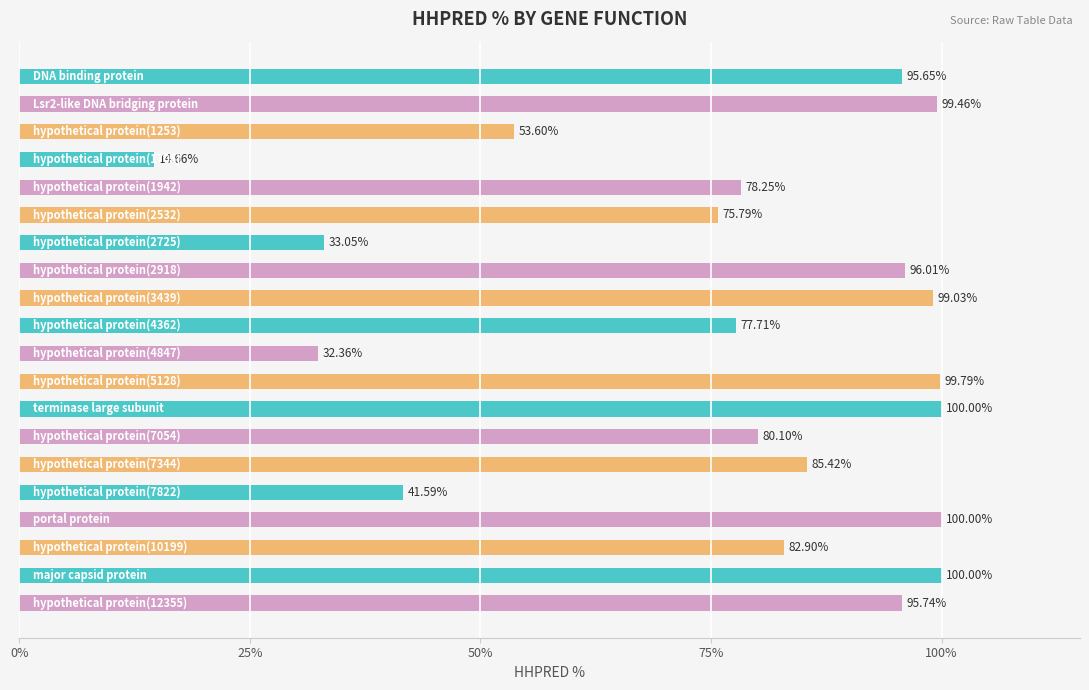

Does the chart contain stacked bars?

No